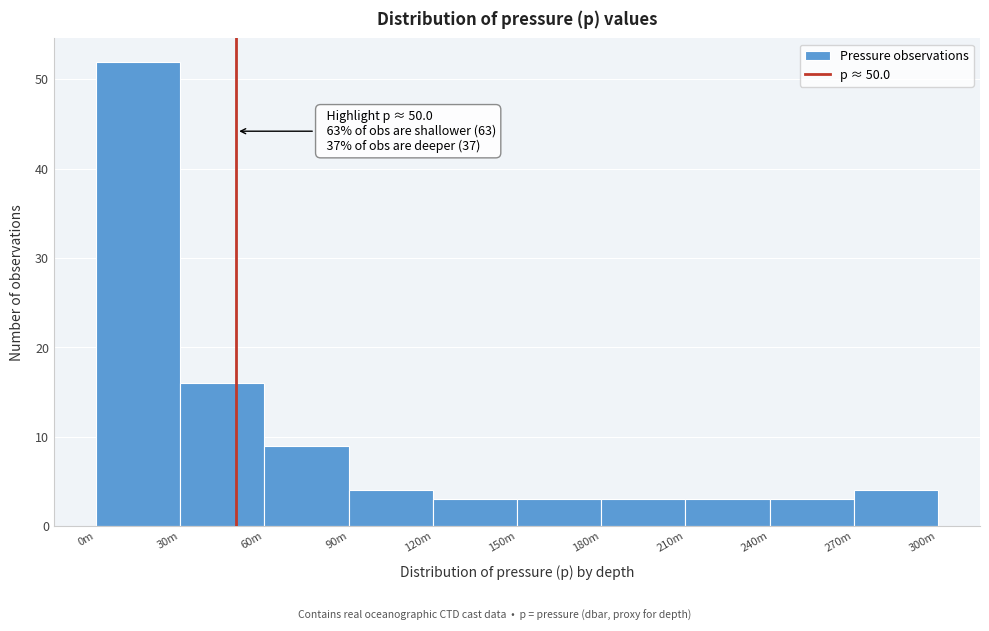

Reading right to left, extract all data points from this chart.

270m=4	240m=3	210m=3	180m=3	150m=3	120m=3	90m=4	60m=9	30m=16	0m=52